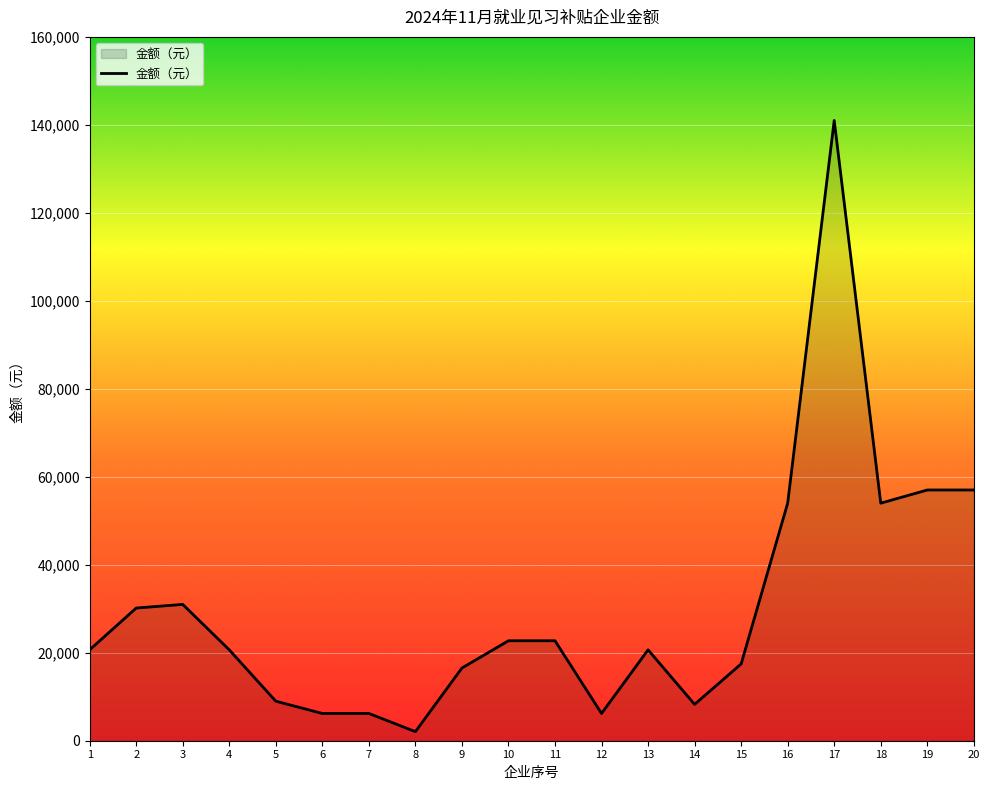

Read the value at 13.

20660